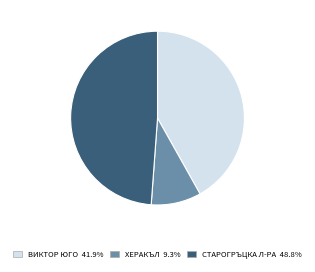

How many slices are in this pie chart?

3